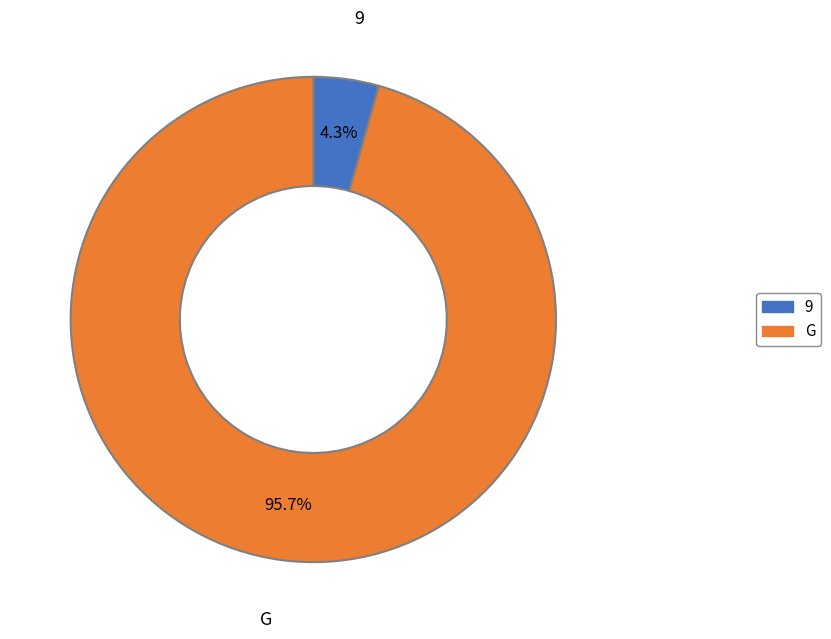

Does 9 account for over 50% of the chart?

No